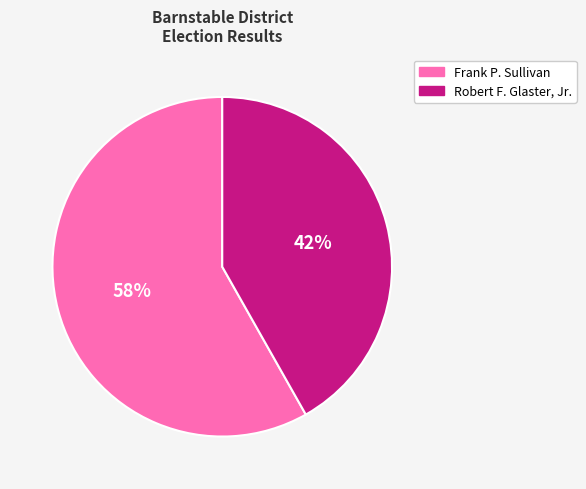

Is there any slice that represents more than half of the pie?

Yes